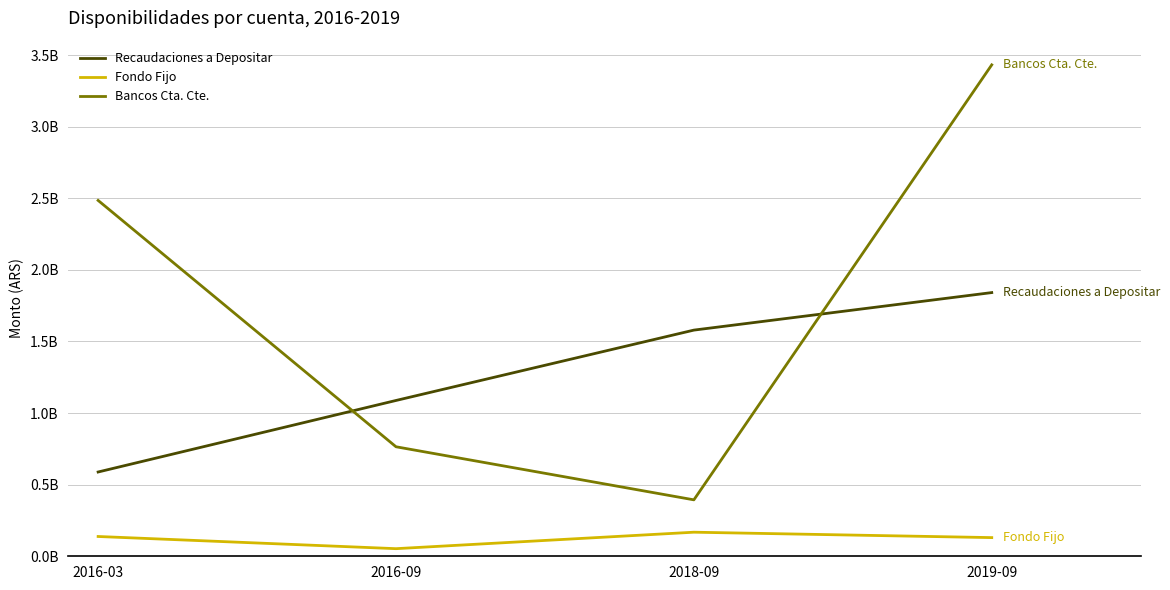

What is the greatest value displayed?

3431192922